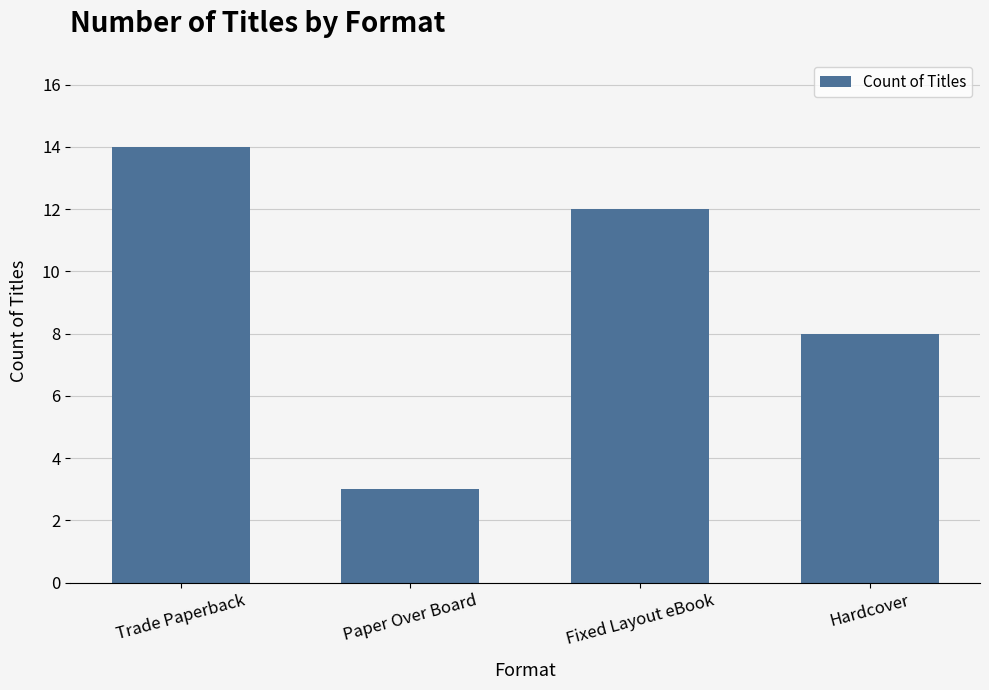

Reading right to left, list all the values displayed in this chart.

8	12	3	14